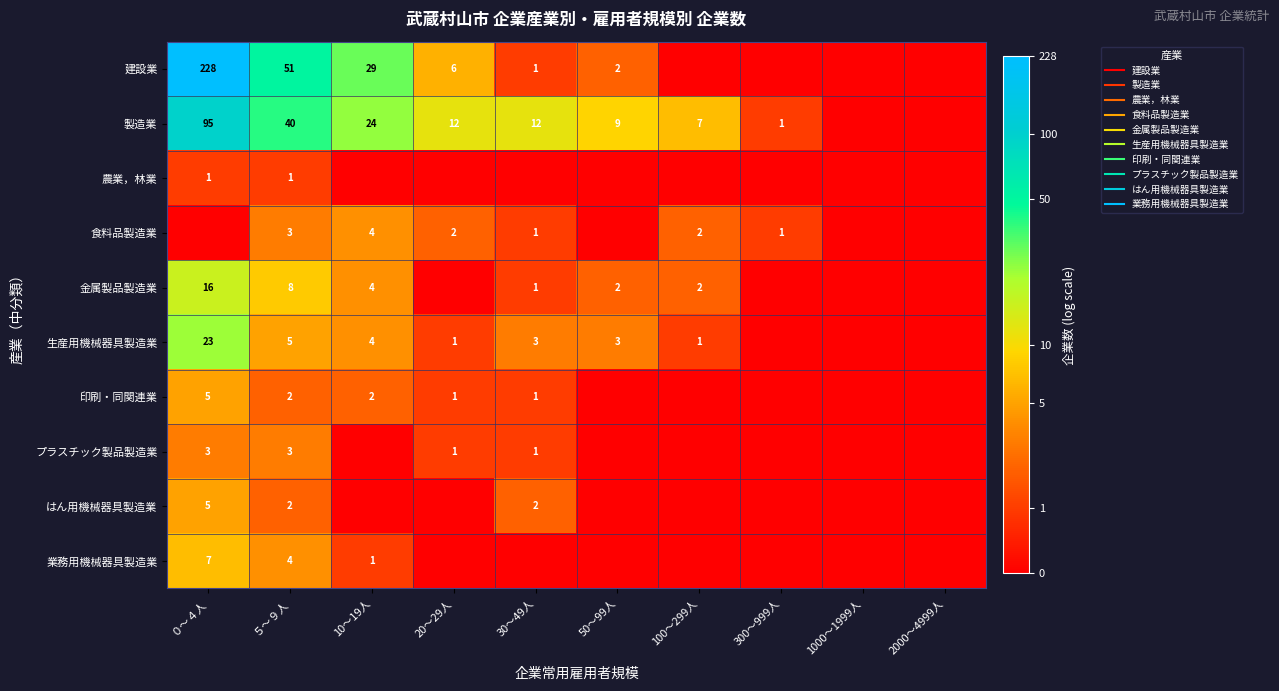

Which category has the highest value in the 生産用機械器具製造業 series?

０～４人